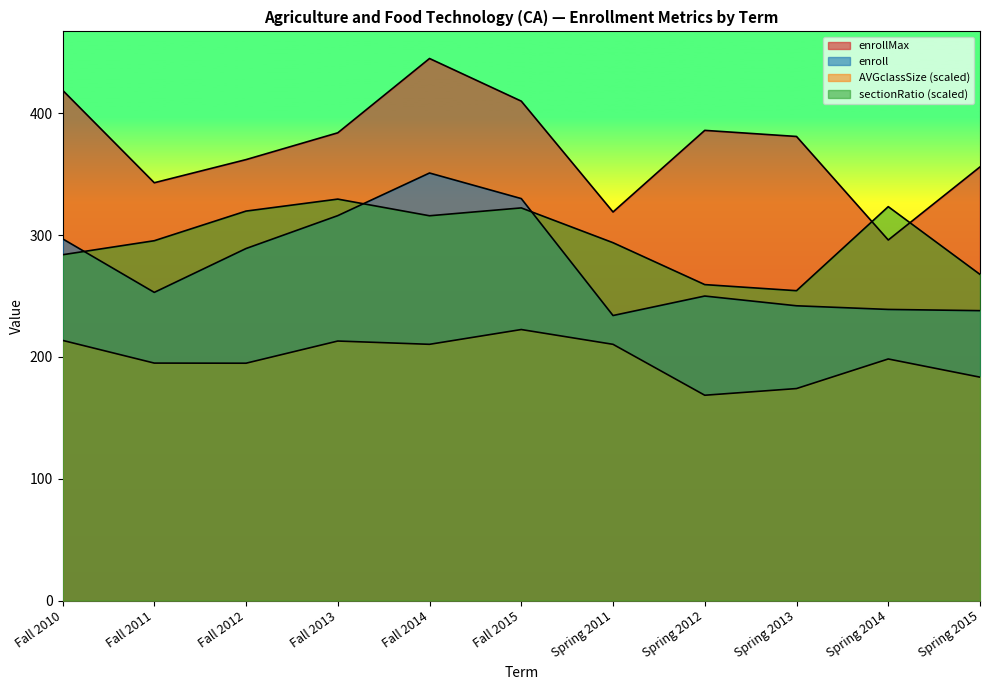

Where is sectionRatio nearest to the value 291?

Spring 2011